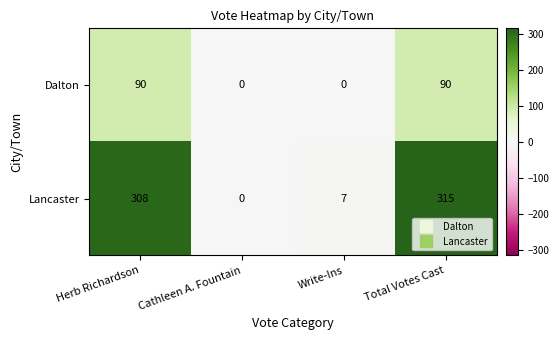

Rank the series by their maximum value, from highest to lowest.

Lancaster, Dalton